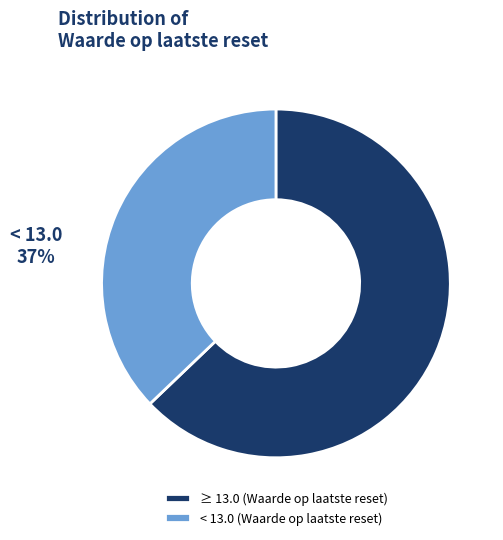

Which category has the biggest portion of the pie?

≥ 13.0 (Waarde op laatste reset)